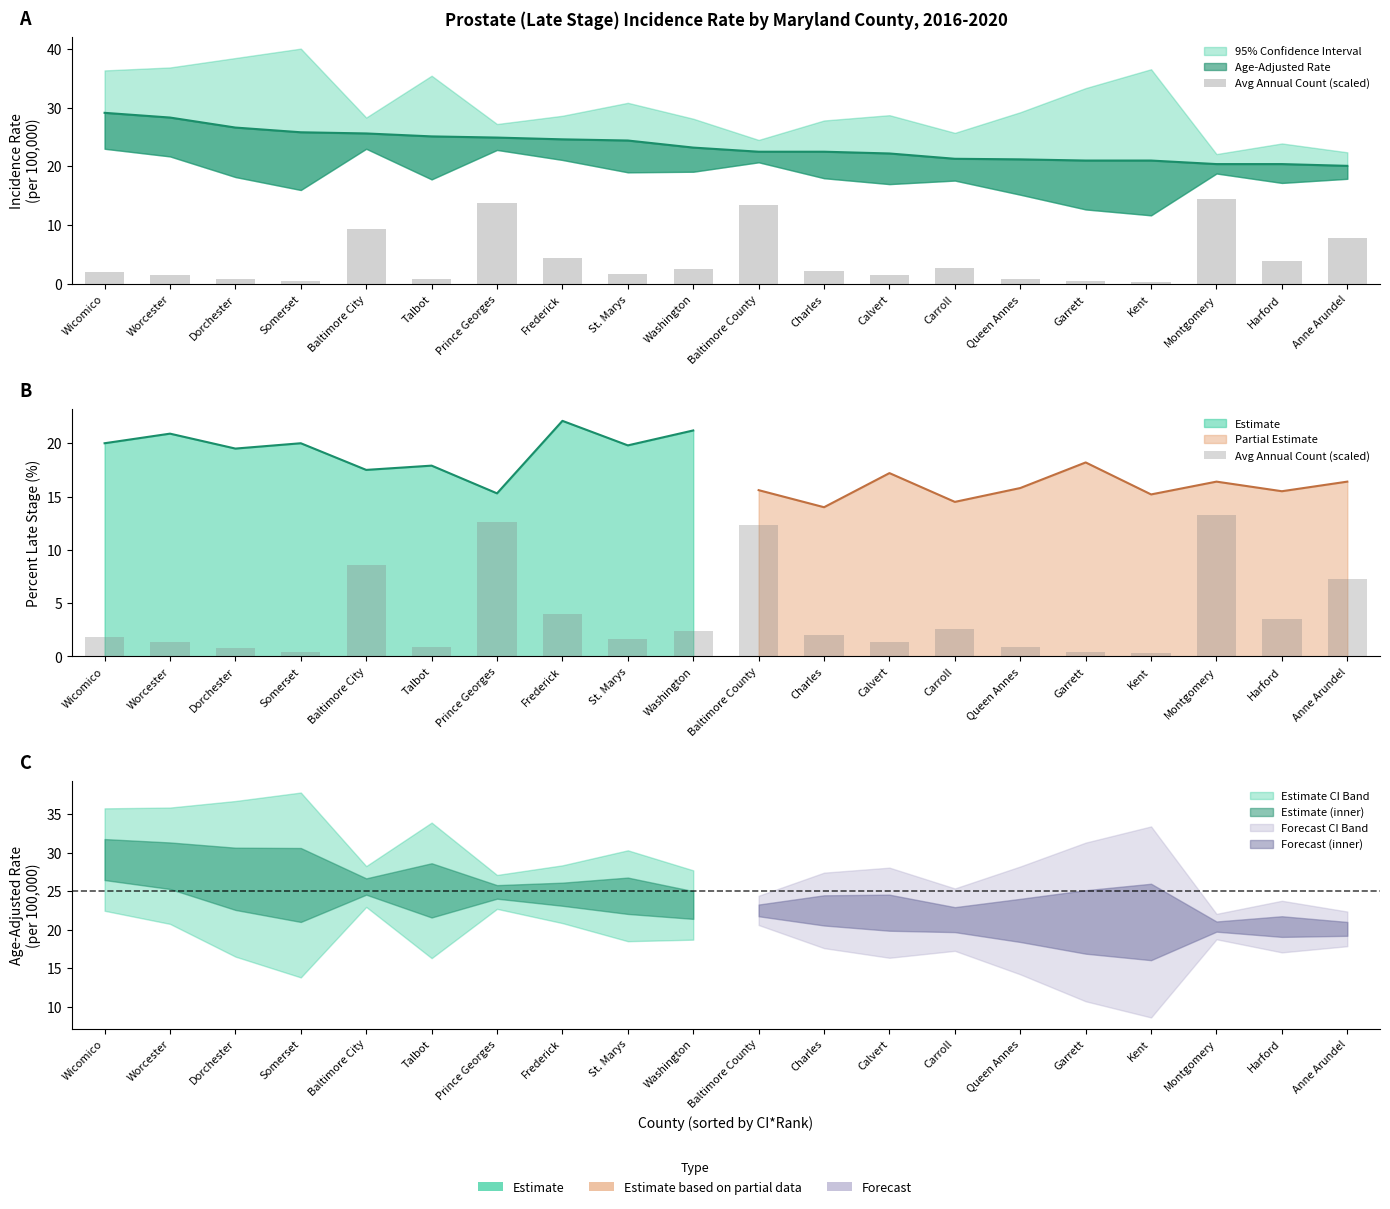

Rank the categories by value from lowest to highest.

Kent, Somerset, Garrett, Dorchester, Talbot, Queen Annes, Worcester, Calvert, St. Marys, Wicomico, Charles, Washington, Carroll, Harford, Frederick, Anne Arundel, Baltimore City, Baltimore County, Prince Georges, Montgomery